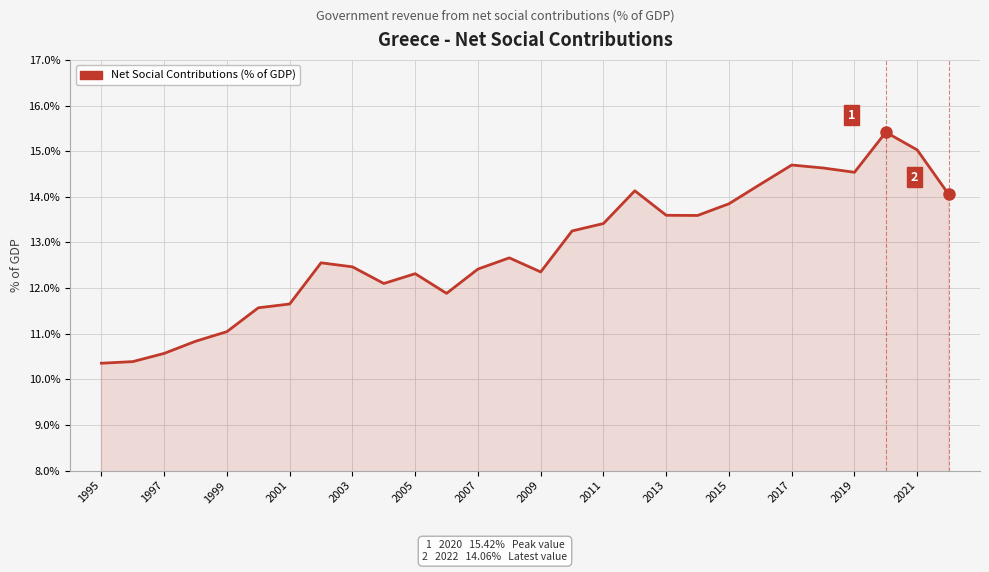

What is the greatest value displayed?

15.4